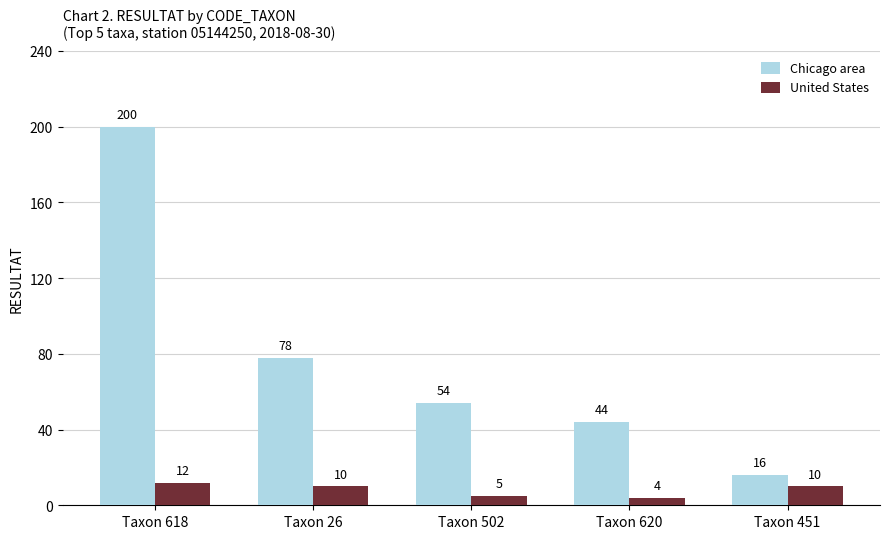

What is the minimum value for Chicago area?

16